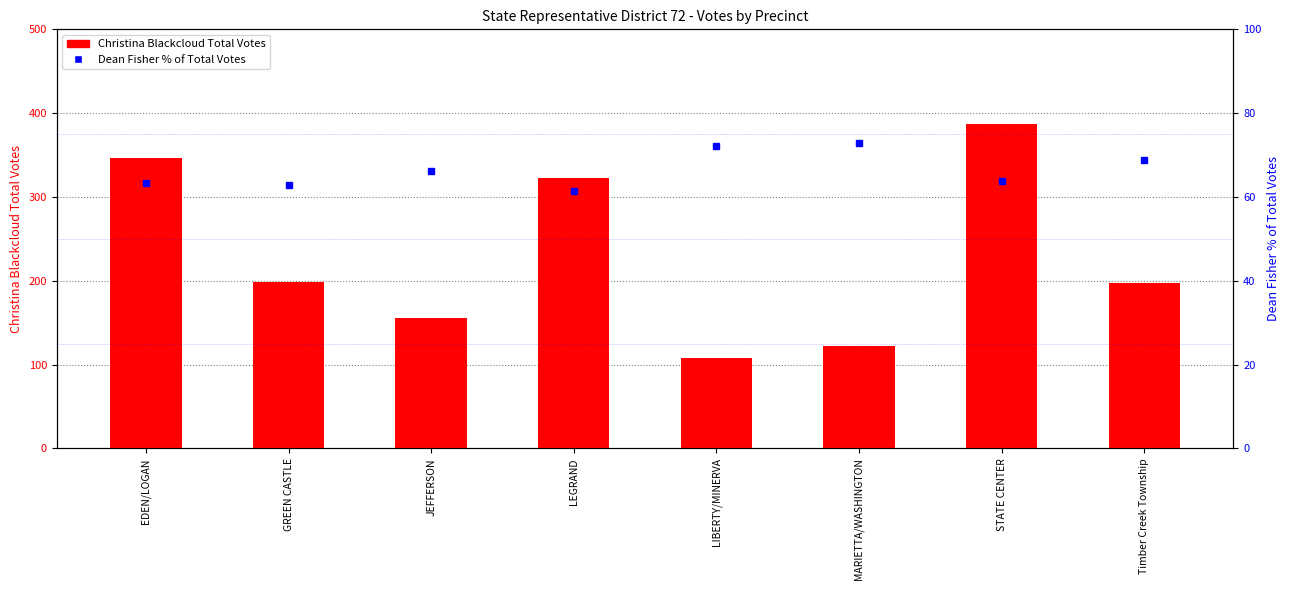

Is it true that Dean Fisher % of Total Votes equals 63.9 at STATE CENTER?

True